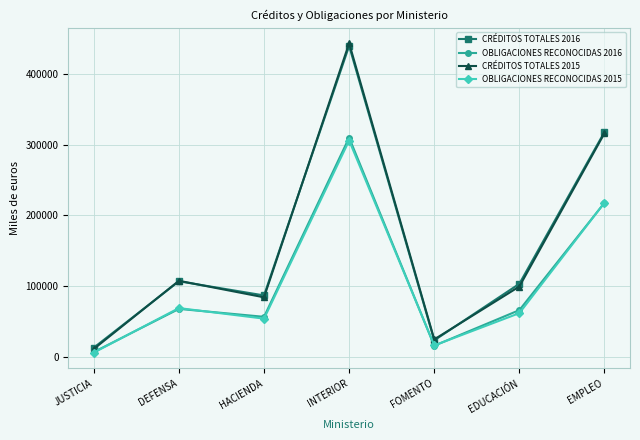

The value of OBLIGACIONES RECONOCIDAS 2015 at HACIENDA is 26159. True or false?

False